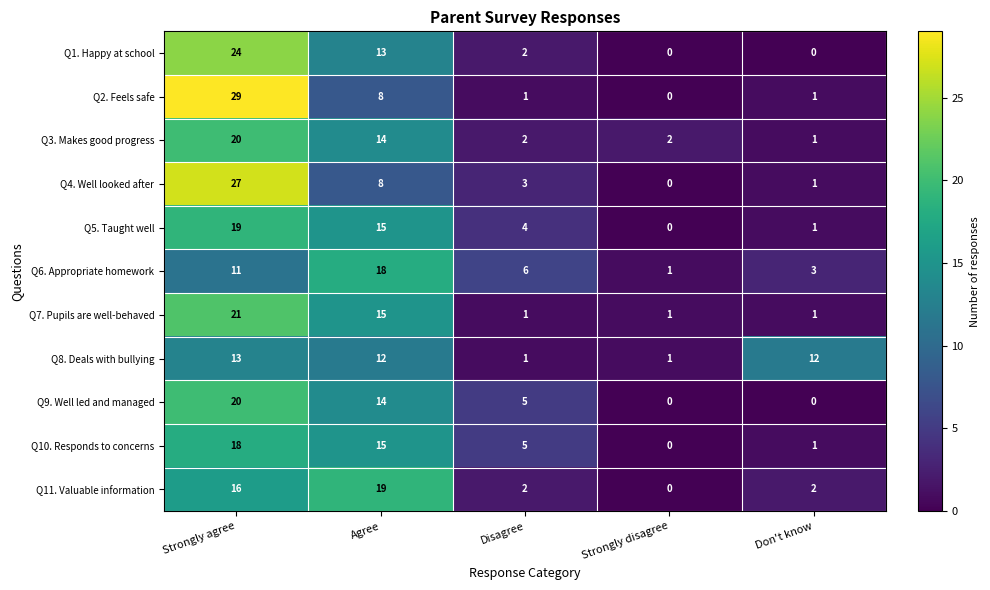

Which series has the largest range (max minus min)?

Q2. Feels safe